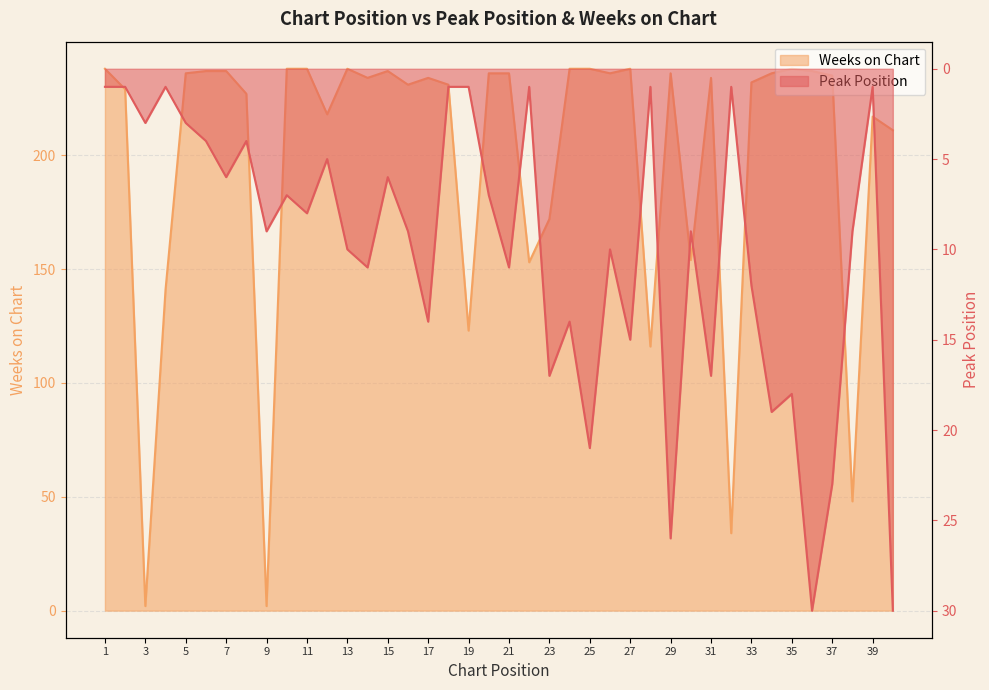

At how many categories does at least one series exceed 70?

36